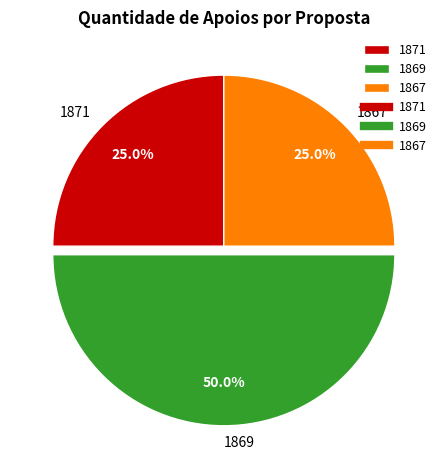

Which category has the biggest portion of the pie?

1869